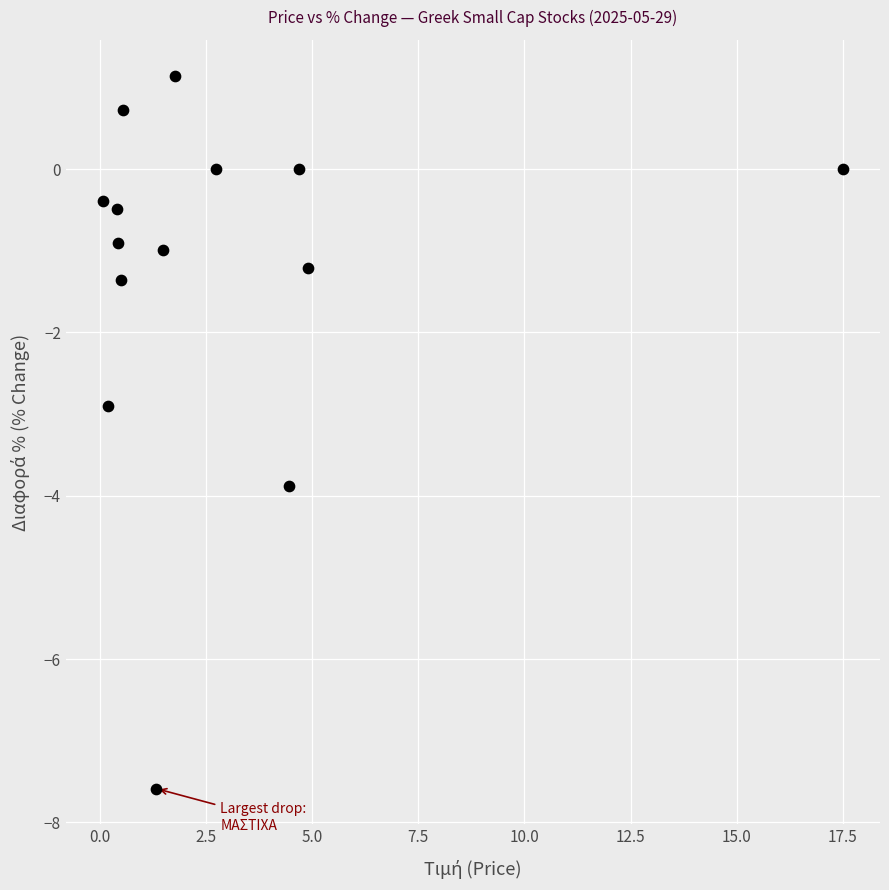

What is the range of Y values (max minus min)?

8.7